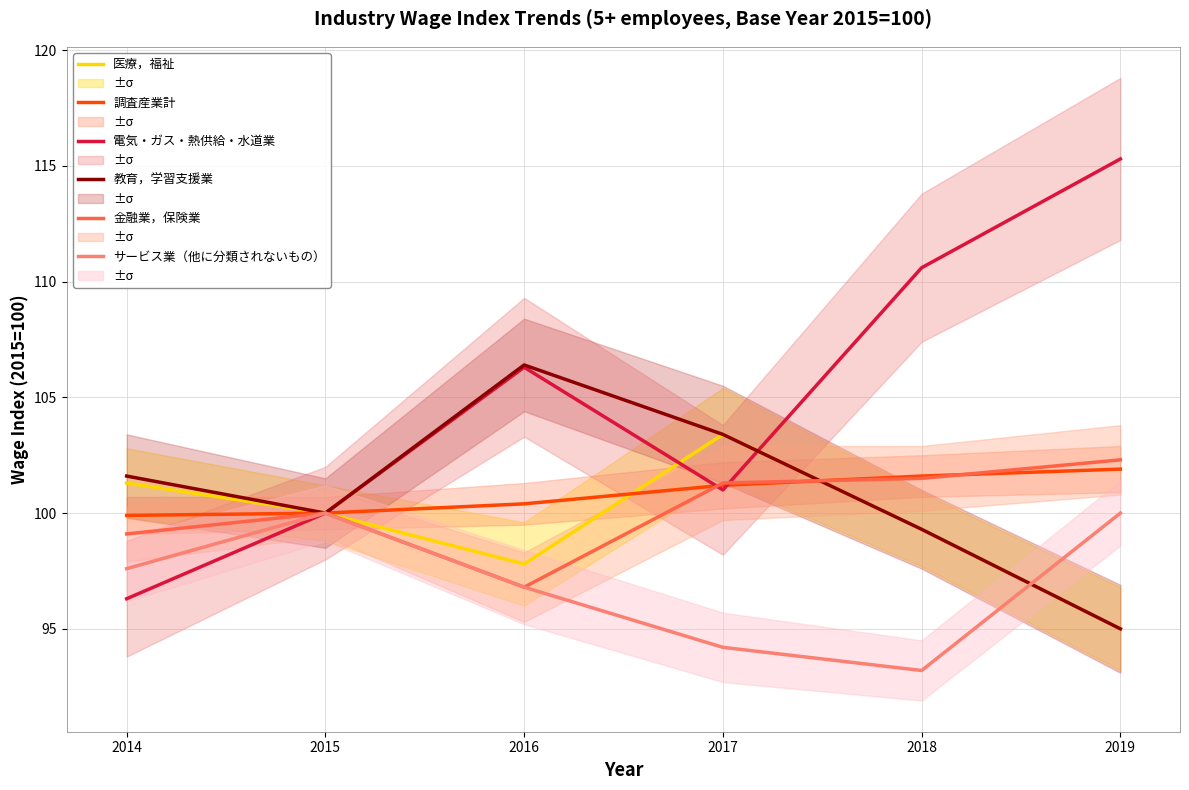

Between 2016 and 2019, which is larger?

2016